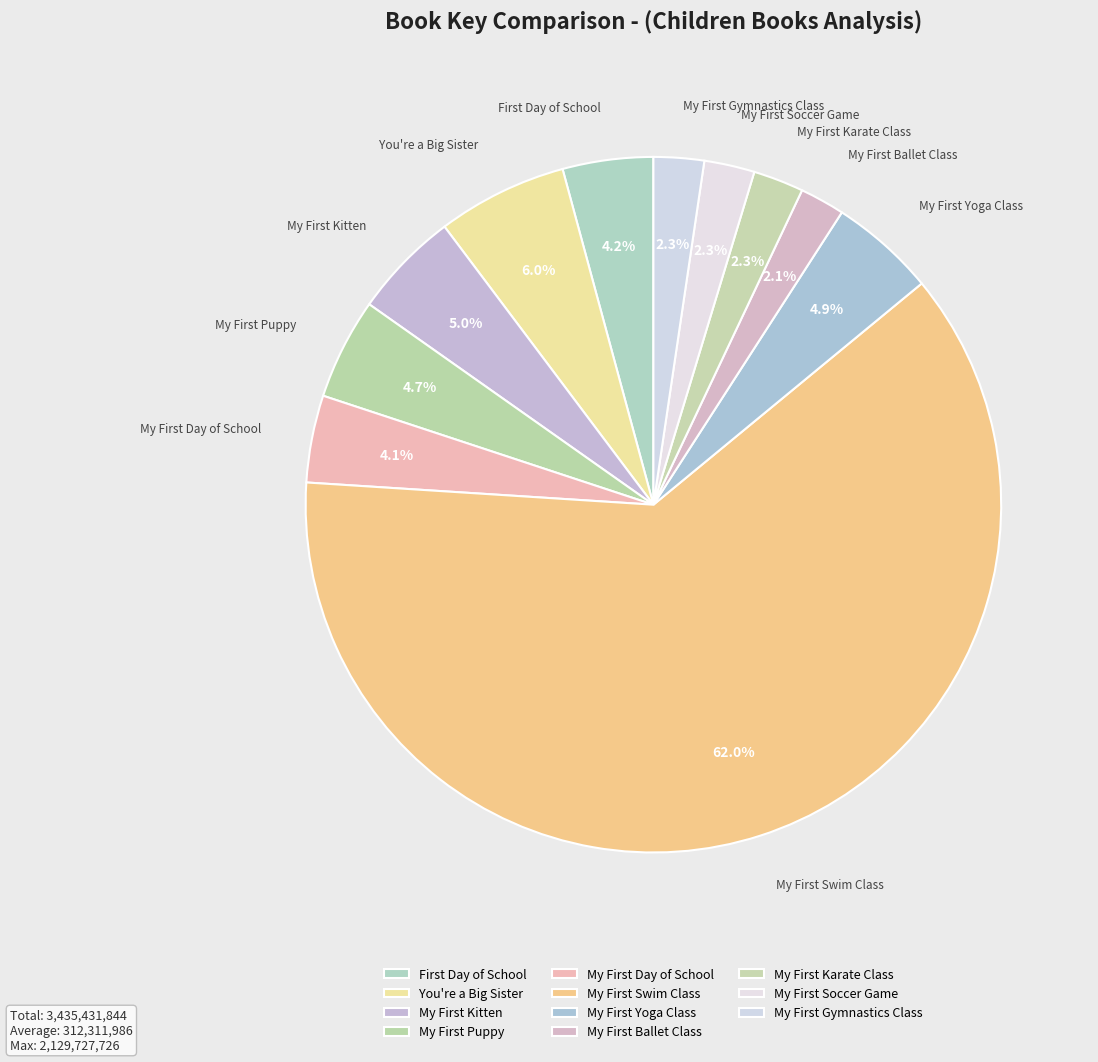

Which slice is the largest?

My First Swim Class